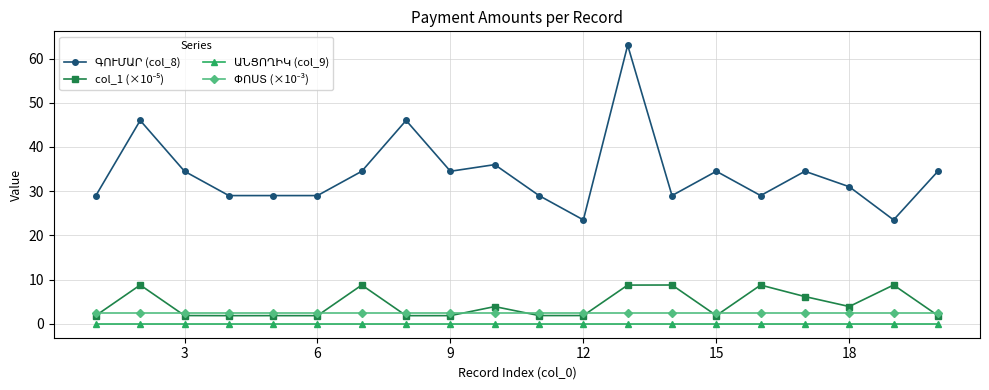

What is the greatest value displayed?

63.0